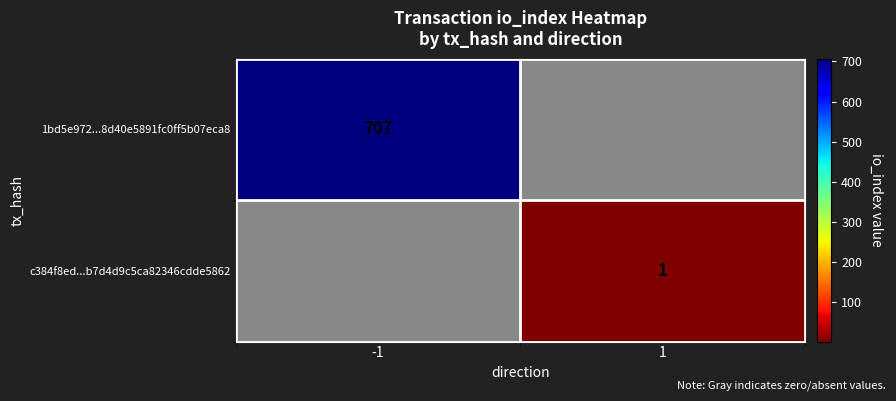

At how many categories does at least one series exceed 499?

1